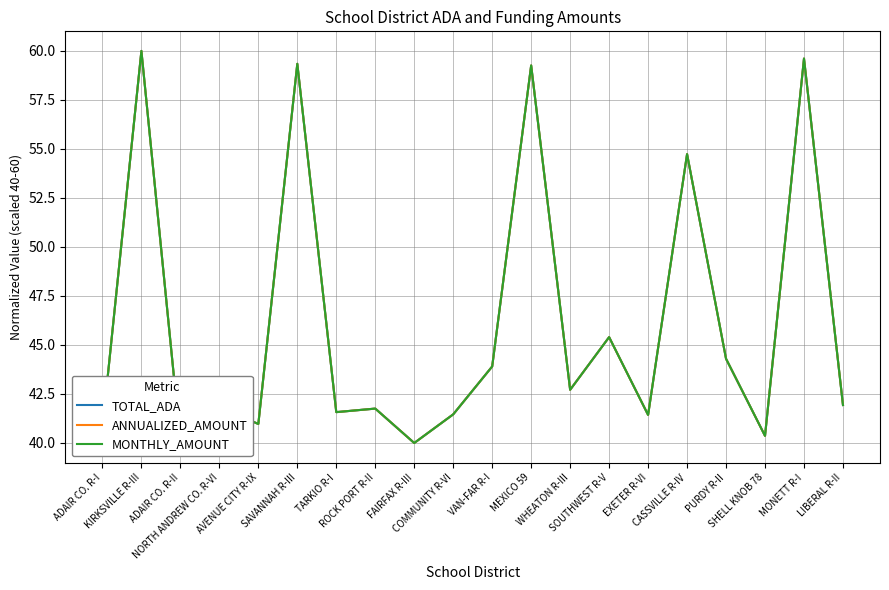

What position from the right is PURDY R-II?

4